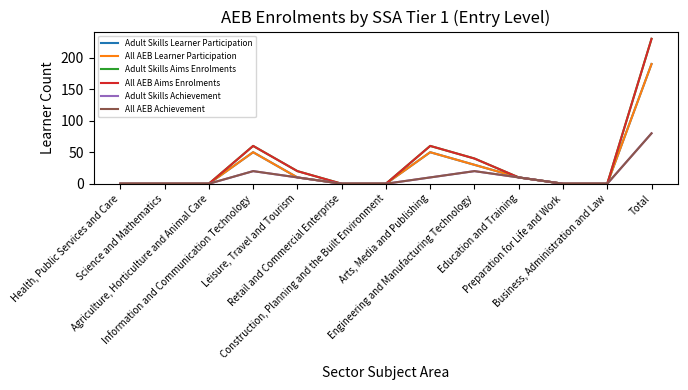

Does the chart display data point markers on the line(s)?

No